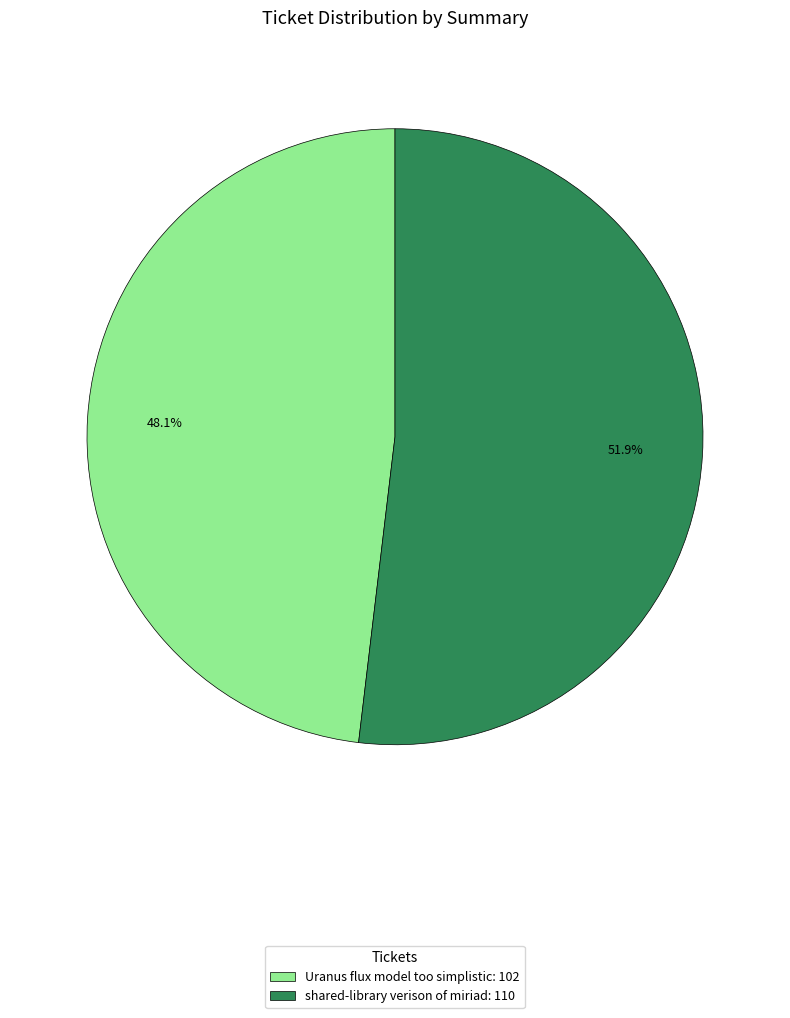

Which category has the biggest portion of the pie?

shared-library verison of miriad